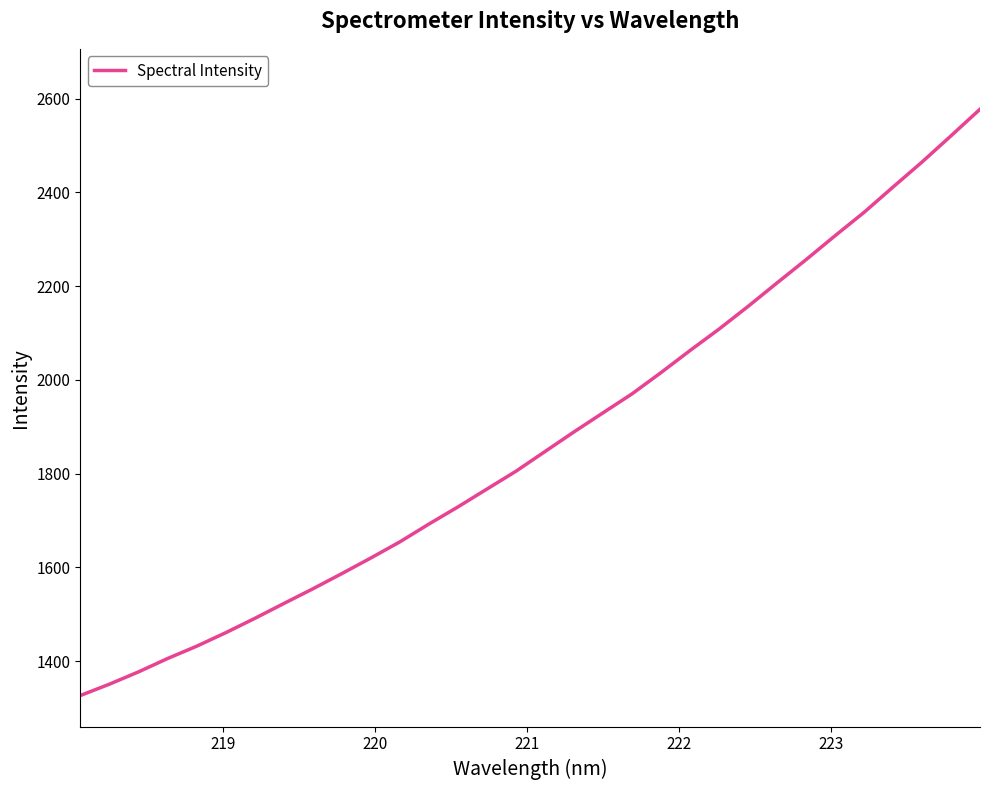

What is the smallest value displayed?

1326.4